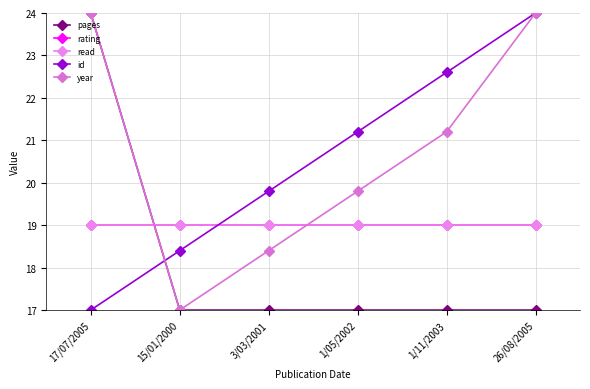

Reading right to left, what are all the values shown in this chart?

pages: 26/08/2005=17.0	1/11/2003=17.0	1/05/2002=17.0	3/03/2001=17.0	15/01/2000=17.0	17/07/2005=24.0
rating: 26/08/2005=19.0	1/11/2003=19.0	1/05/2002=19.0	3/03/2001=19.0	15/01/2000=19.0	17/07/2005=19.0
read: 26/08/2005=19.0	1/11/2003=19.0	1/05/2002=19.0	3/03/2001=19.0	15/01/2000=19.0	17/07/2005=19.0
id: 26/08/2005=24.0	1/11/2003=22.6	1/05/2002=21.2	3/03/2001=19.8	15/01/2000=18.4	17/07/2005=17.0
year: 26/08/2005=24.0	1/11/2003=21.2	1/05/2002=19.8	3/03/2001=18.4	15/01/2000=17.0	17/07/2005=24.0